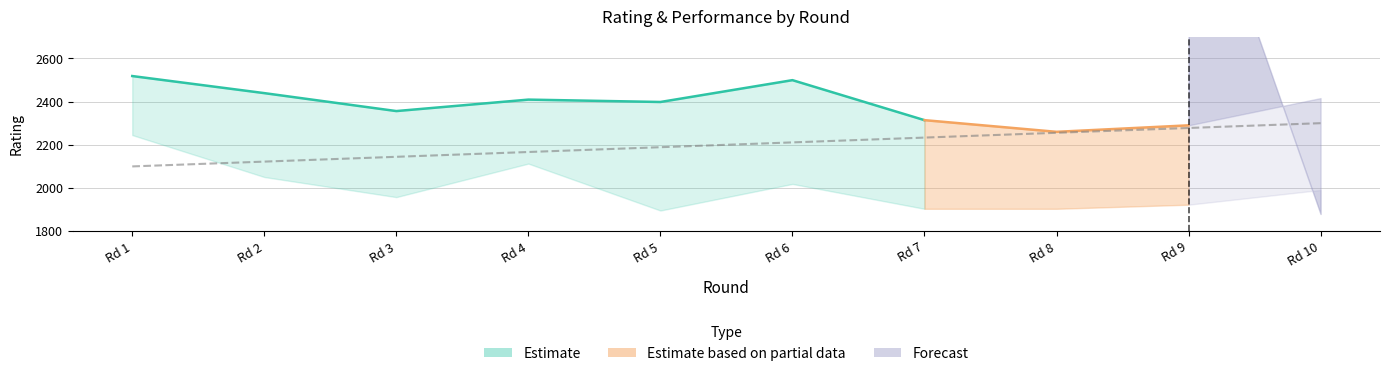

At which label is Rtg (Player 2) closest to 2070?

2